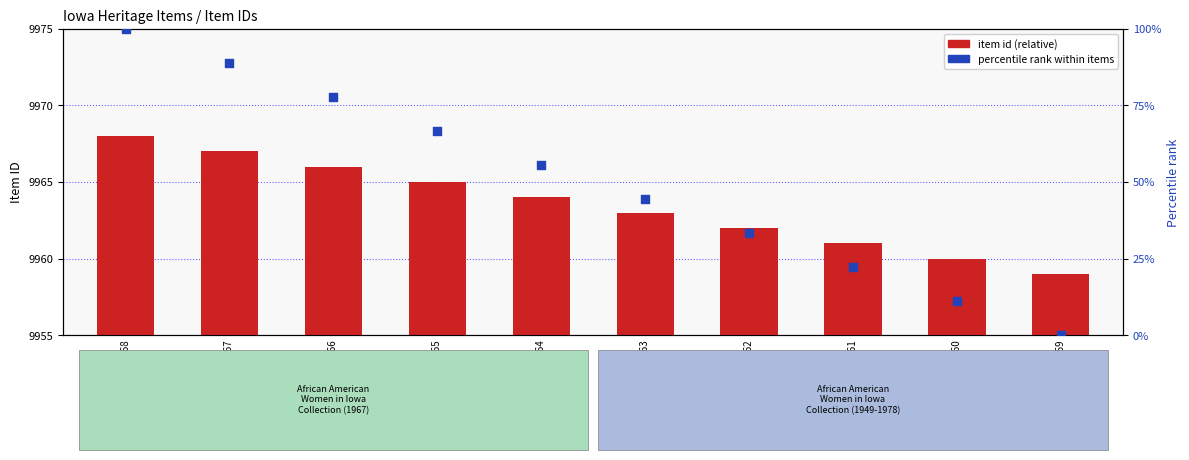

At which category is the sum across all series the highest?

Item 9968